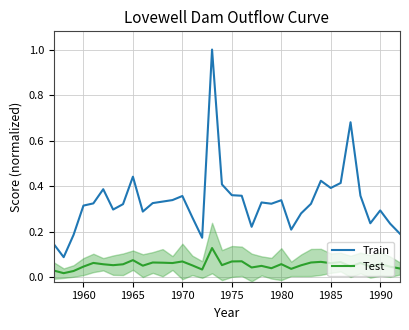

True or false: Train and Test cross at least once.

False